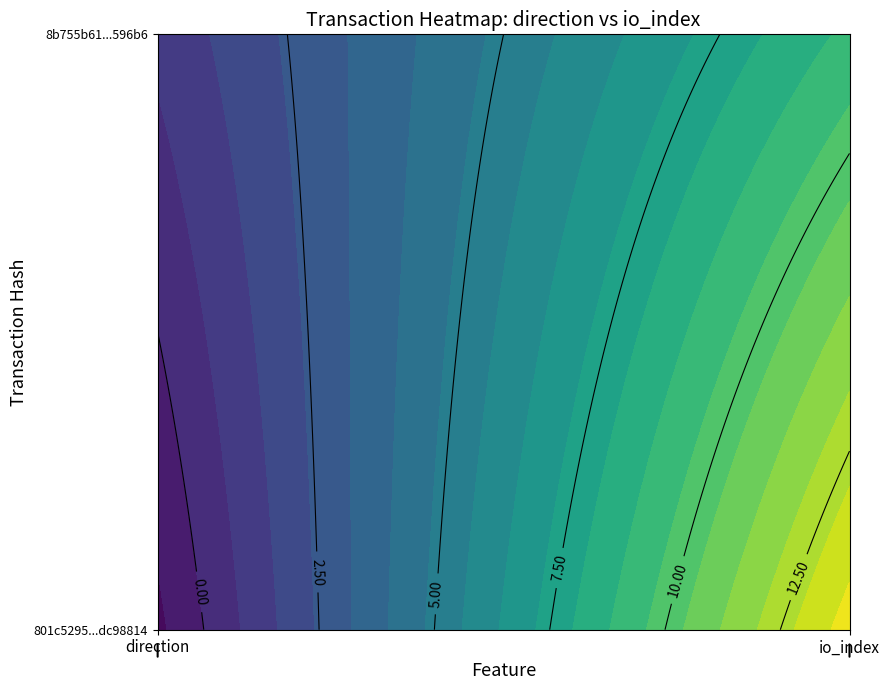

What is the minimum value for 8b755b61c996f4f853c04dd32235d46676596b6?

1